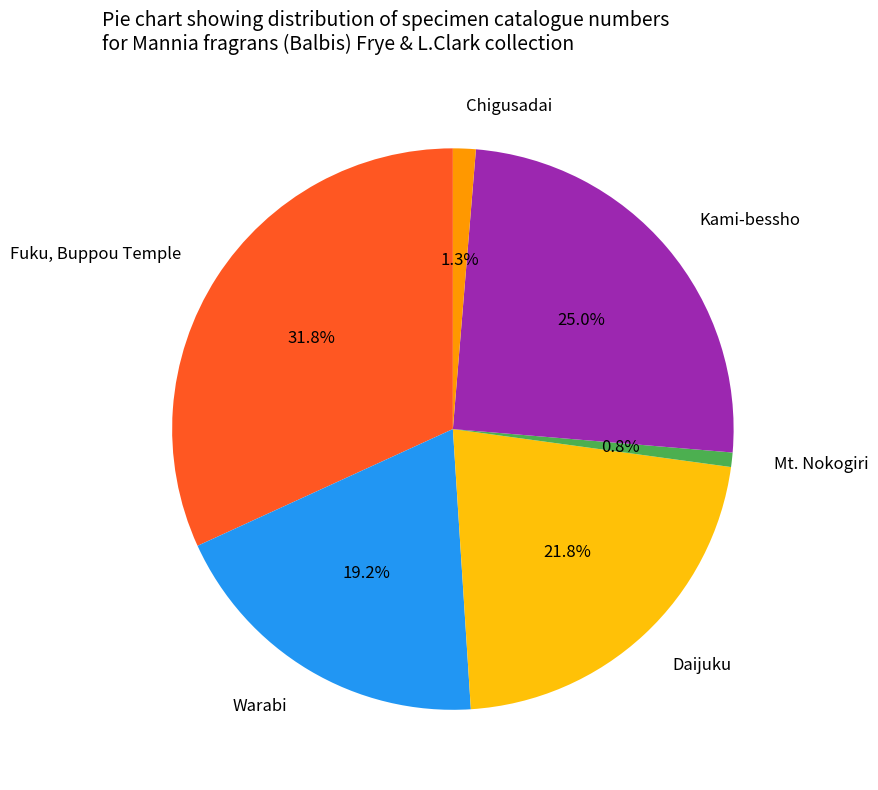

Rank the categories by value from highest to lowest.

Fuku, Buppou Temple, Kami-bessho, Daijuku, Warabi, Chigusadai, Mt. Nokogiri